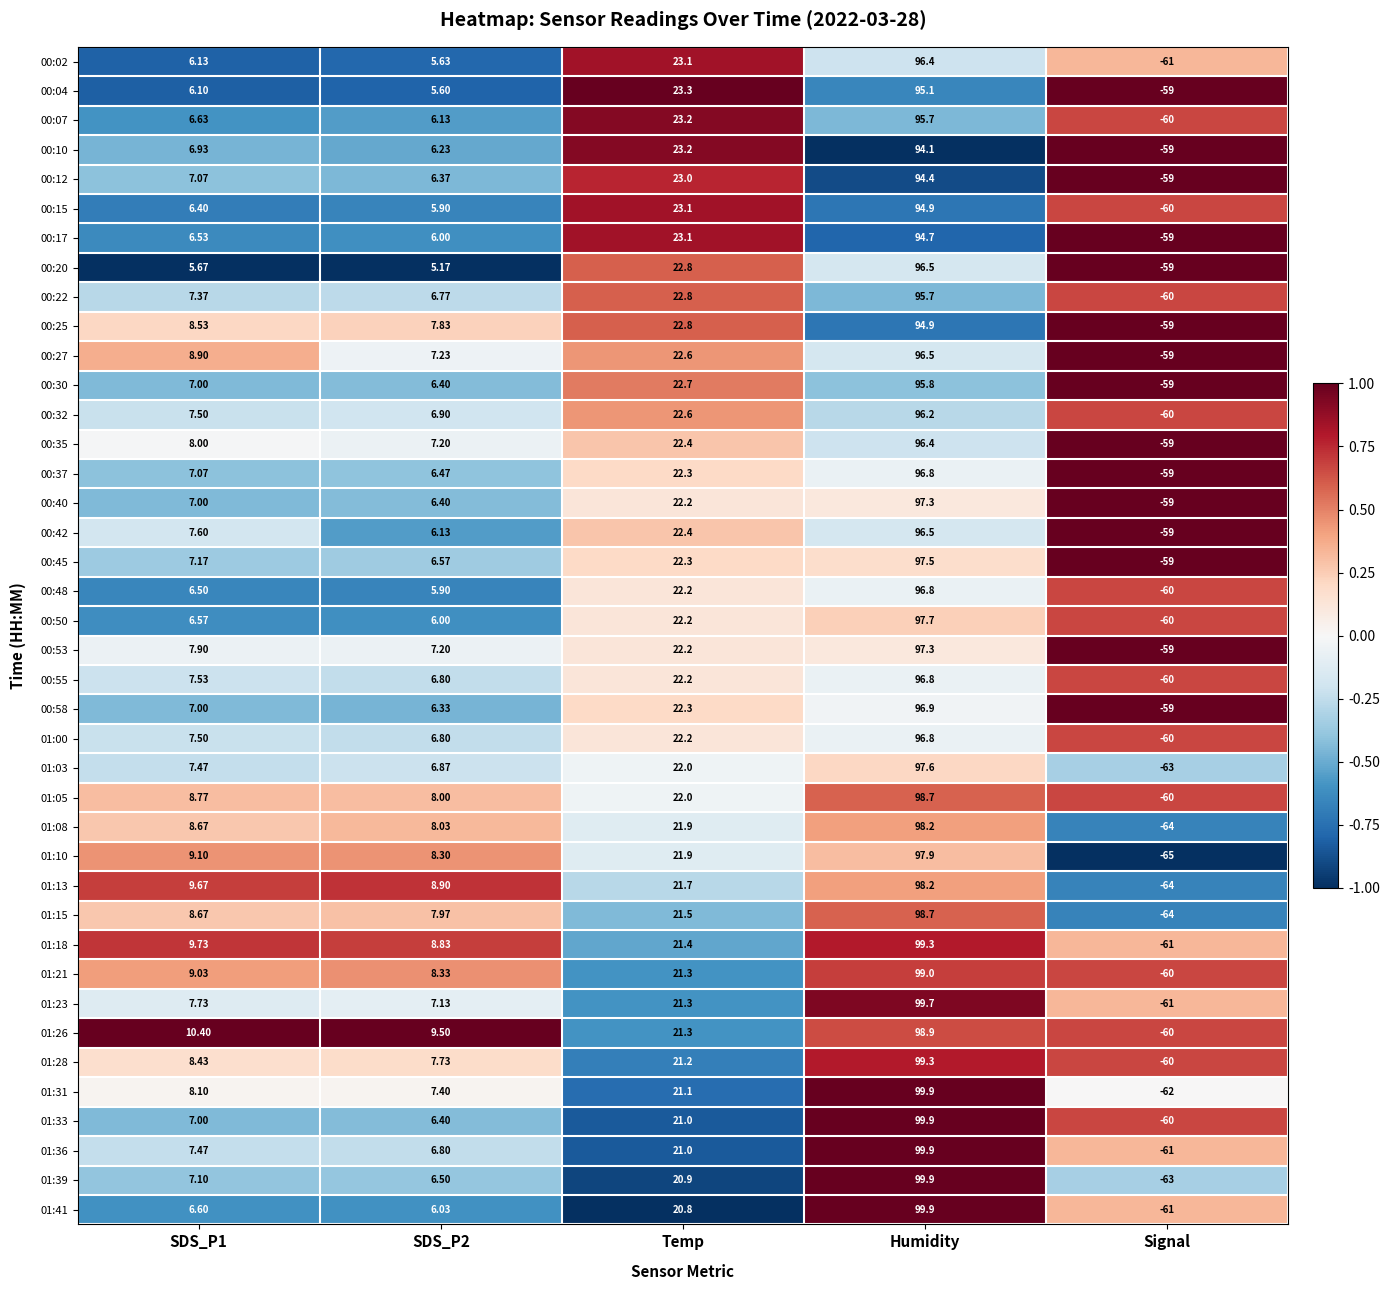

What is the total value across all series at SDS_P2?

276.7